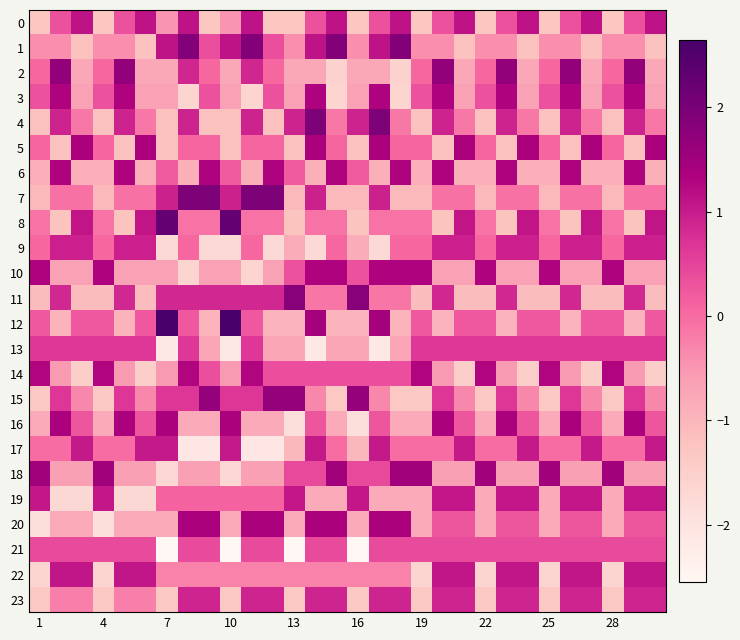

Which series has the largest range (max minus min)?

12